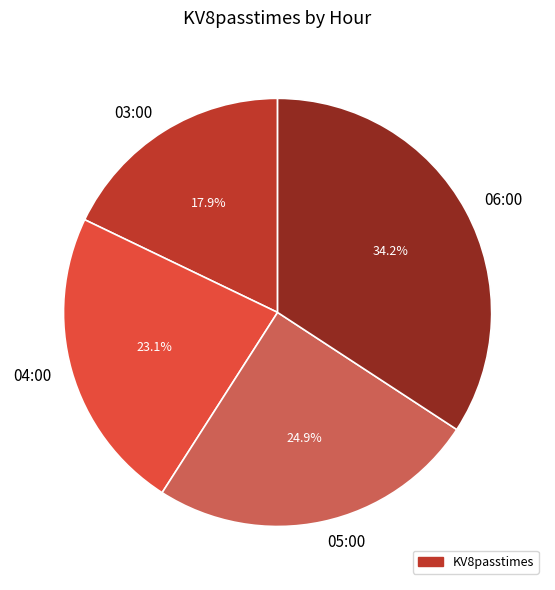

The 04:00 slice represents 23% of the pie. True or false?

True